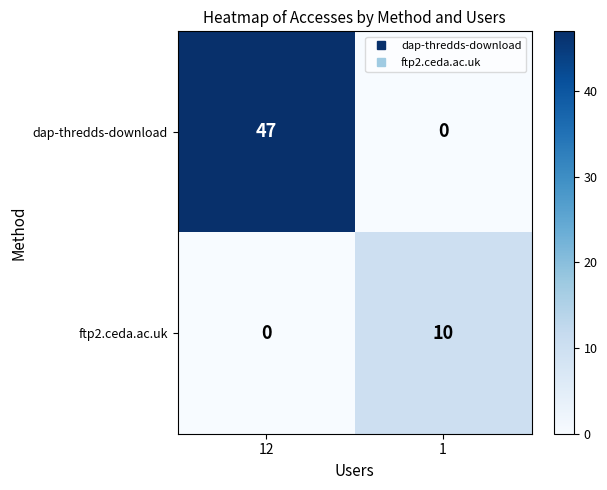

What is the highest value of the ftp2.ceda.ac.uk series?

10